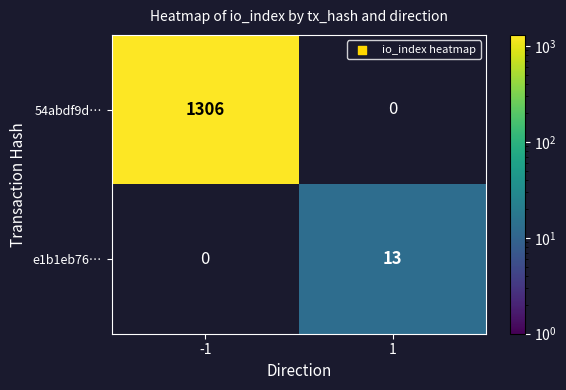

How many distinct data groups are displayed?

2